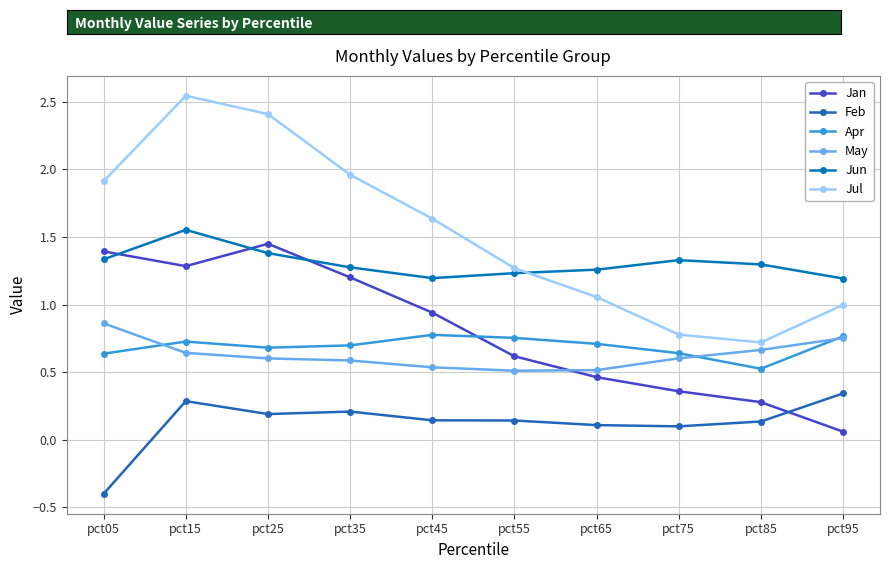

What is the smallest value displayed?

-0.4